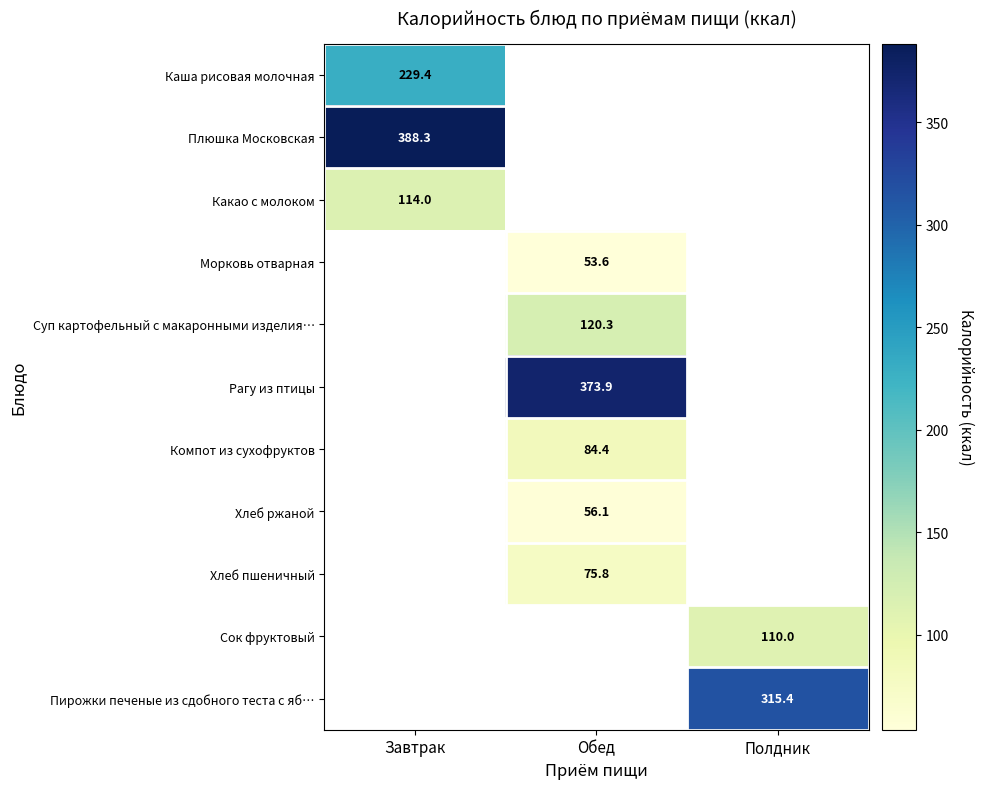

True or false: Сок фруктовый has a value of 110.0 at Полдник.

True